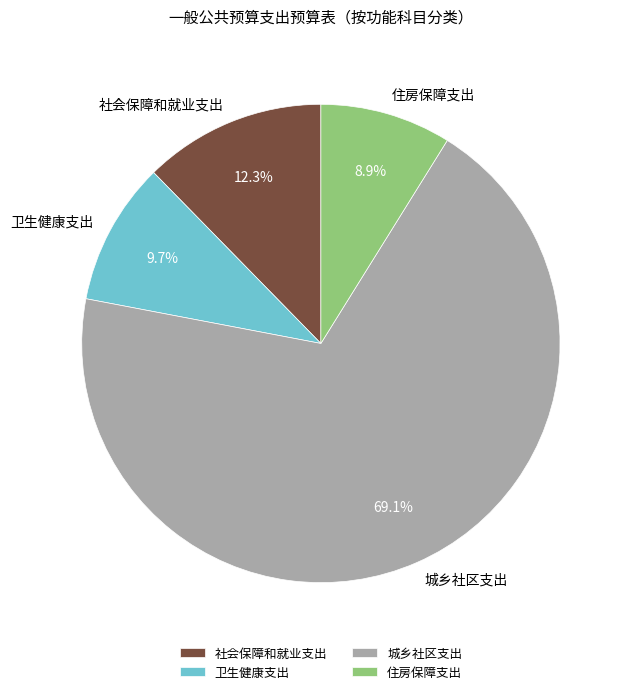

Count the number of slices in the pie.

4